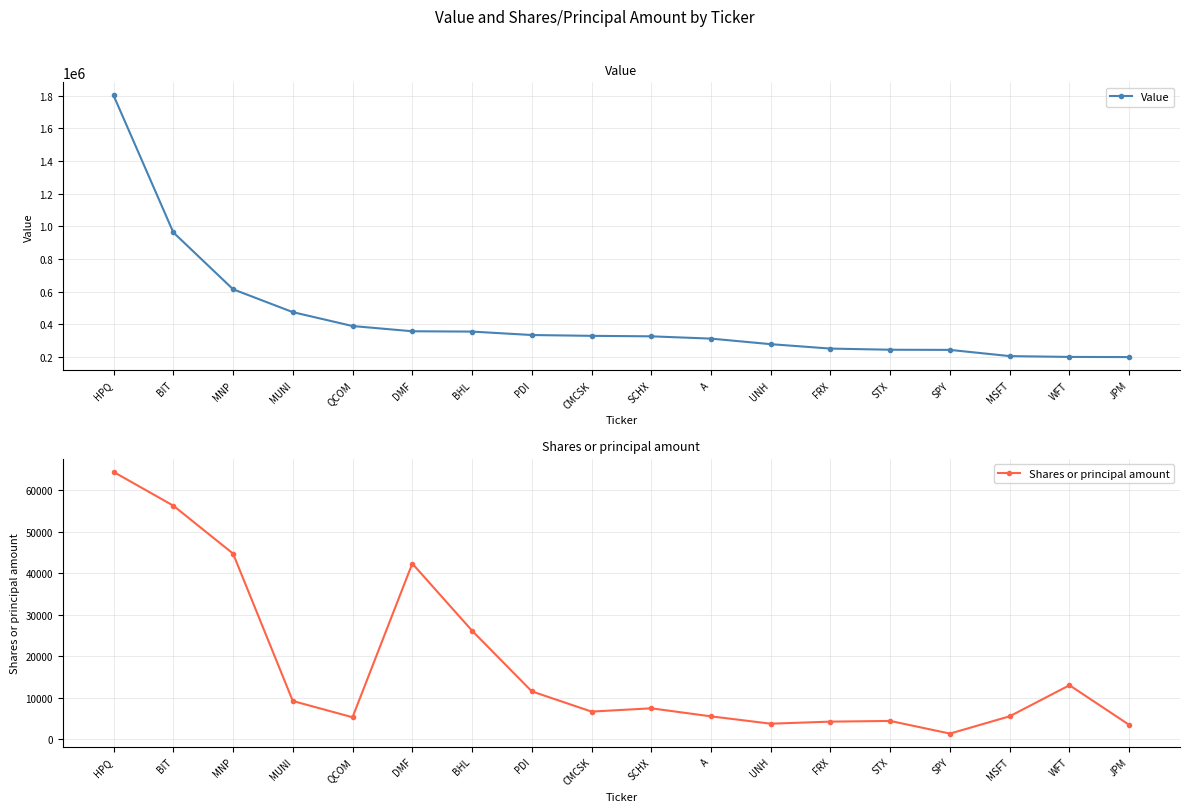

What is the value of the Shares or principal amount point at the 14th from the left?

4367